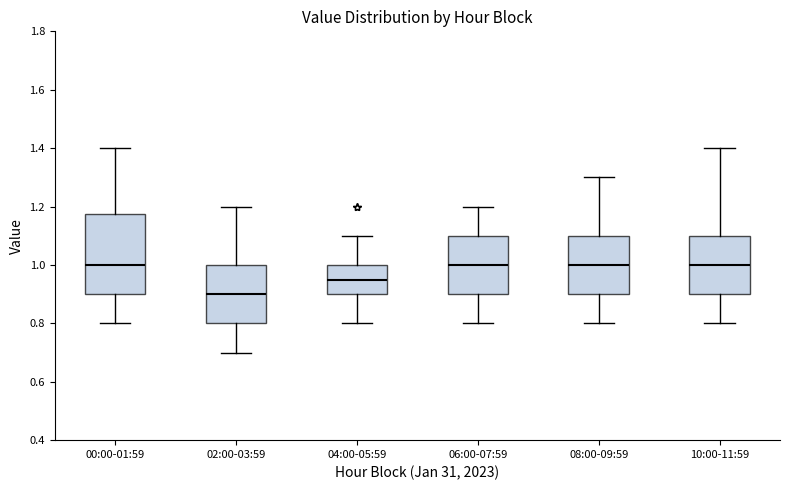

Reading left to right, transcribe this box plot: for each box, give where its median line is, the range the box spans, and where its two whiskers end, as read against the y-axis. The values are not printed on the chart, so give them approximately, as read against the axis.

00:00-01:59: median 1.00, box 0.90 to 1.18, whiskers 0.80 to 1.40
02:00-03:59: median 0.90, box 0.80 to 1.00, whiskers 0.70 to 1.20
04:00-05:59: median 0.96, box 0.90 to 1.00, whiskers 0.80 to 1.10
06:00-07:59: median 1.00, box 0.90 to 1.10, whiskers 0.80 to 1.20
08:00-09:59: median 1.00, box 0.90 to 1.10, whiskers 0.80 to 1.30
10:00-11:59: median 1.00, box 0.90 to 1.10, whiskers 0.80 to 1.40